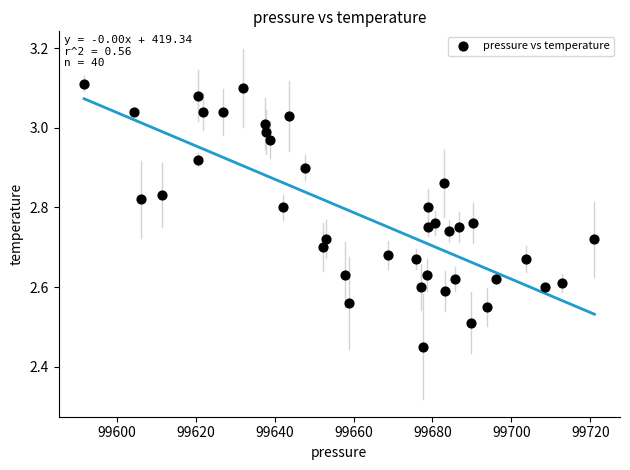

What is the range of X values (max minus min)?

129.4